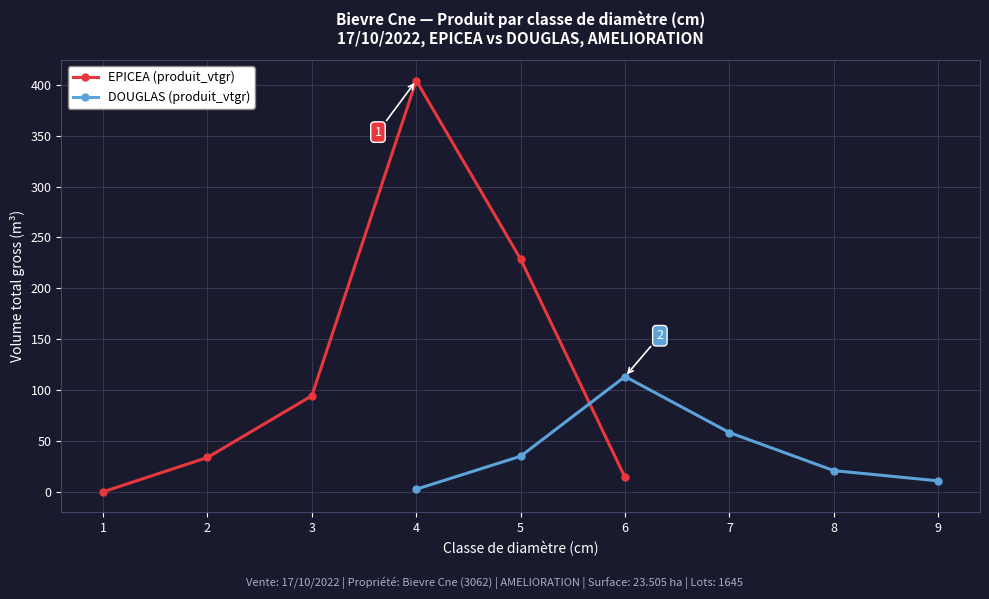

What is the value of the EPICEA (produit_vtgr) point at the 5th from the left?

228.6